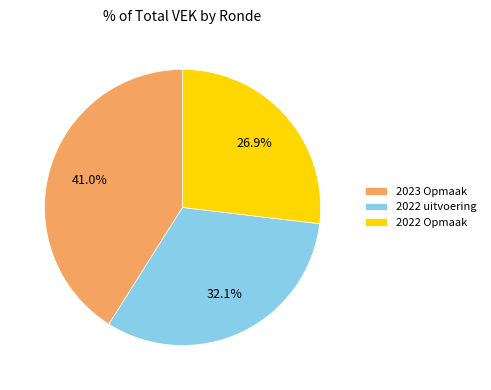

Is there any slice that represents more than half of the pie?

No